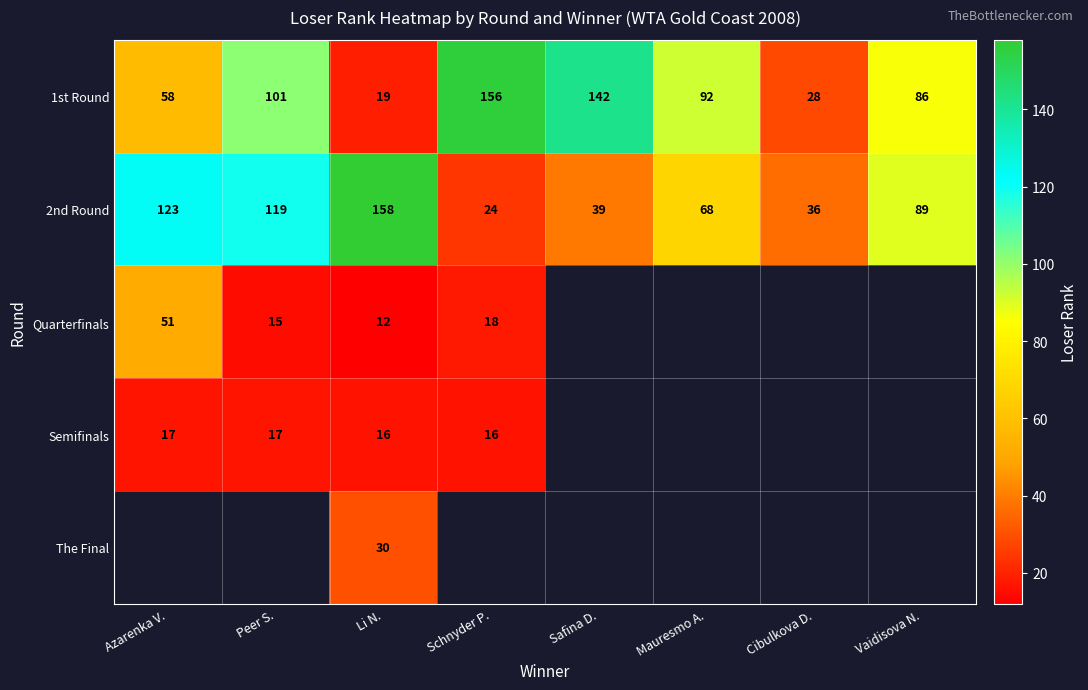

Where does the 2nd Round series first go above 89?

Azarenka V.